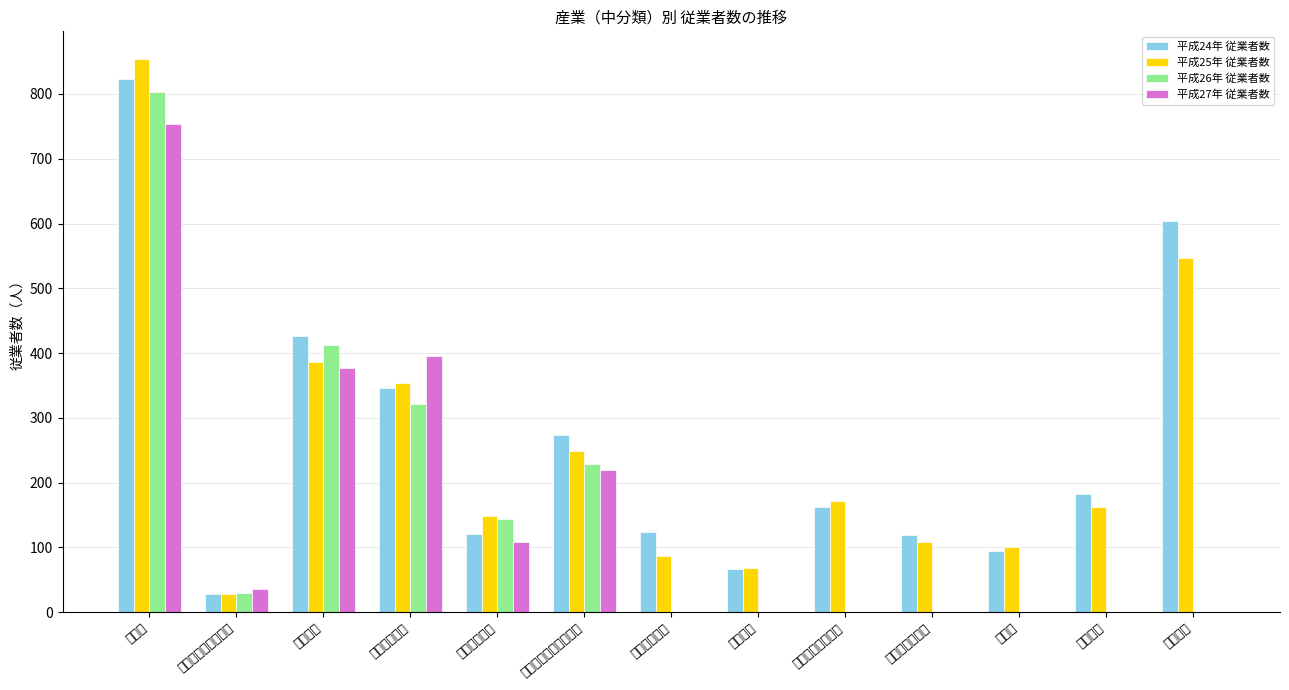

At パルプ・紙・紙加工品, list the series in order from largest to smallest.

平成24年 従業者数, 平成25年 従業者数, 平成26年 従業者数, 平成27年 従業者数